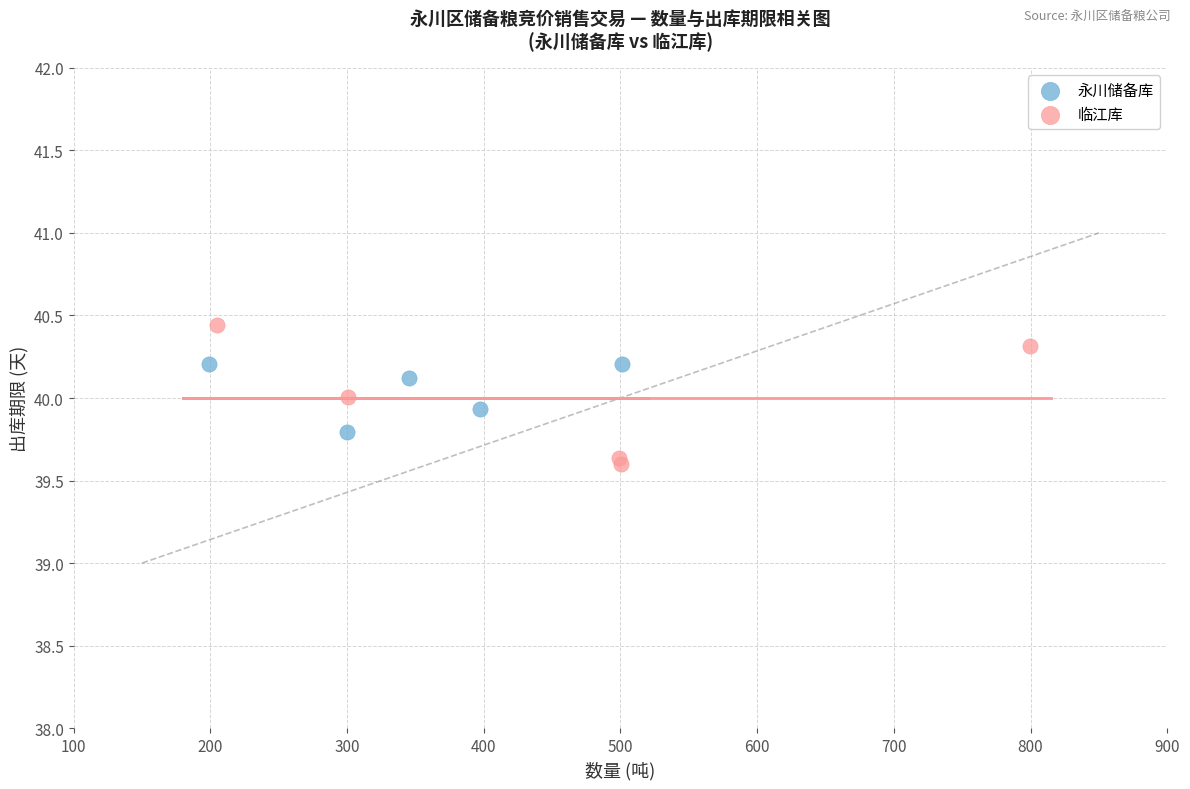

What are all the series names shown in the legend?

永川储备库, 临江库